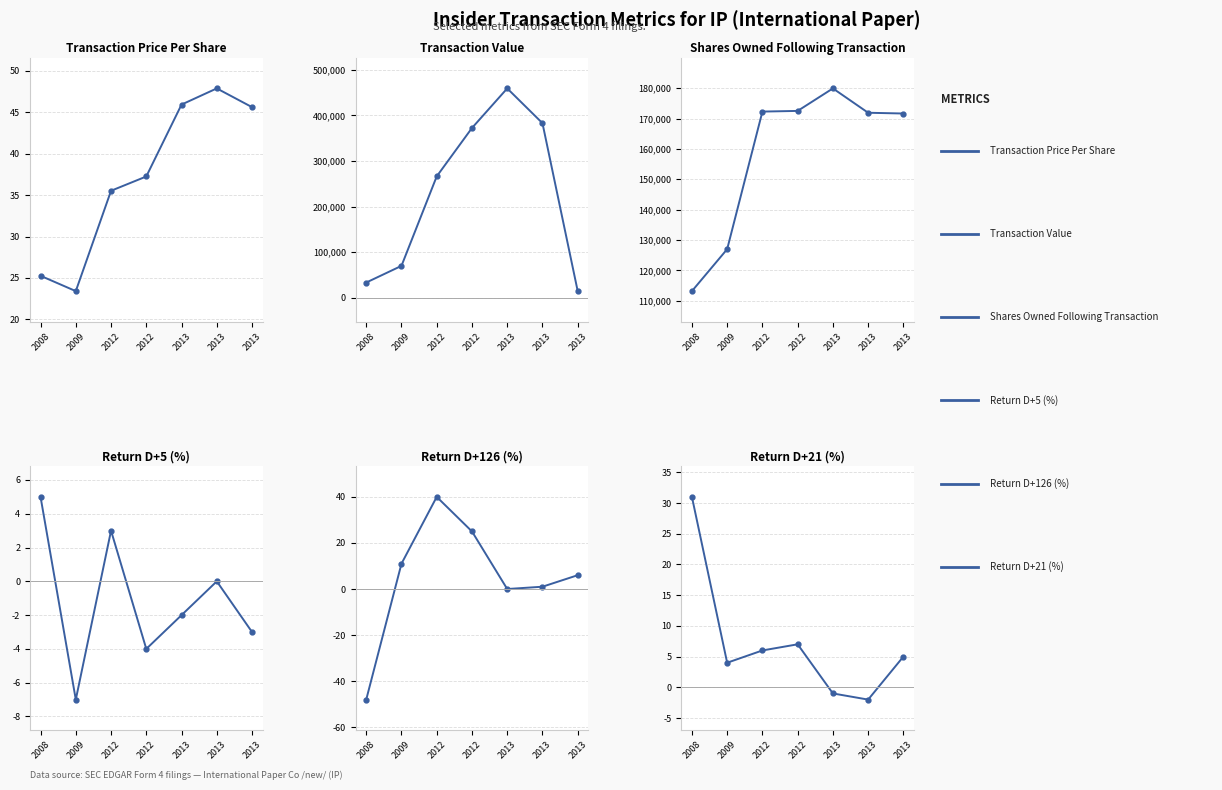

At which label does retd126 first exceed 6?

2009